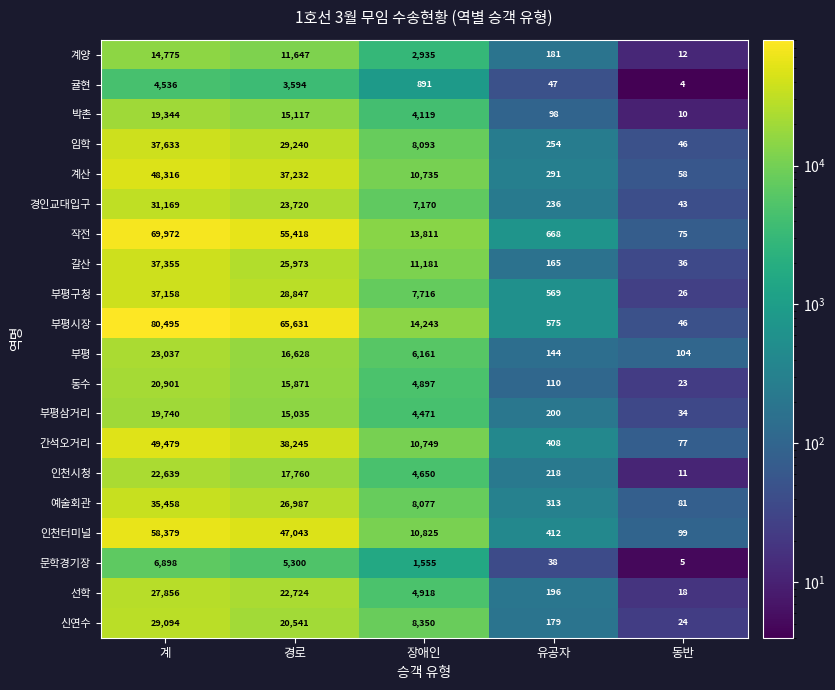

How many values in the 귤현 series are below 891?

2